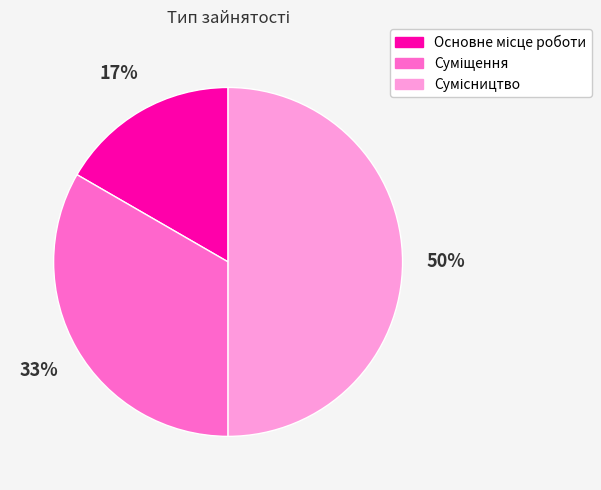

To the nearest percent, what is the average slice percentage?

33%